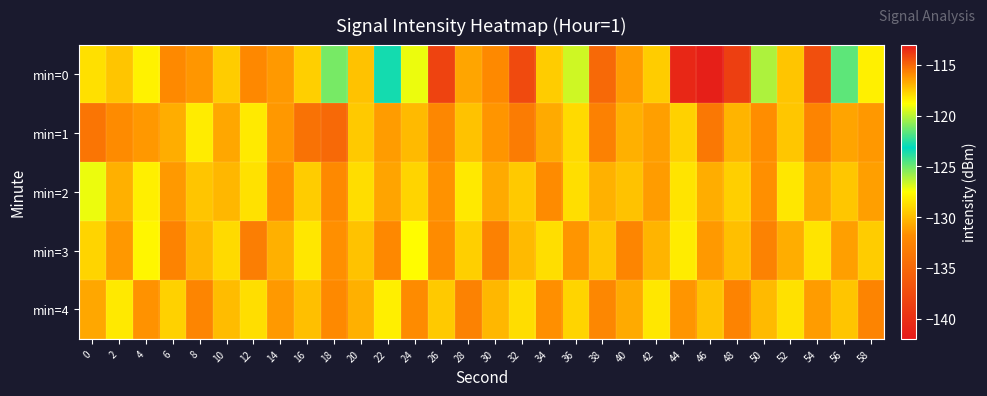

Reading left to right, what are all the values shown in this chart?

min=0: 0=-128.7	2=-129.7	4=-128.0	6=-132.1	8=-131.4	10=-129.4	12=-132.1	14=-131.3	16=-129.3	18=-121.1	20=-129.8	22=-123.5	24=-127.2	26=-138.2	28=-130.9	30=-132.1	32=-137.7	34=-129.4	36=-126.7	38=-135.0	40=-131.3	42=-129.4	44=-140.7	46=-141.5	48=-114.0	50=-126.1	52=-129.7	54=-137.2	56=-124.8	58=-128.0
min=1: 0=-133.8	2=-131.9	4=-131.4	6=-130.6	8=-128.2	10=-130.8	12=-128.3	14=-131.4	16=-134.1	18=-135.0	20=-129.5	22=-131.2	24=-130.1	26=-132.3	28=-129.8	30=-131.5	32=-133.2	34=-130.7	36=-128.9	38=-132.8	40=-130.5	42=-131.1	44=-129.2	46=-133.6	48=-130.3	50=-131.8	52=-129.6	54=-132.5	56=-130.9	58=-131.4
min=2: 0=-127.2	2=-130.5	4=-128.1	6=-131.3	8=-129.7	10=-130.2	12=-128.6	14=-131.8	16=-129.4	18=-132.1	20=-128.8	22=-130.9	24=-129.1	26=-131.6	28=-128.3	30=-130.7	32=-129.5	34=-131.9	36=-128.7	38=-130.4	40=-129.8	42=-131.2	44=-128.5	46=-130.6	48=-129.3	50=-131.7	52=-128.4	54=-130.8	56=-129.6	58=-131.1
min=3: 0=-129.1	2=-131.4	4=-127.8	6=-132.6	8=-130.2	10=-128.9	12=-133.1	14=-130.5	16=-128.4	18=-131.7	20=-129.8	22=-132.2	24=-127.6	26=-131.9	28=-129.3	30=-132.8	32=-130.1	34=-128.7	36=-131.5	38=-129.6	40=-132.4	42=-130.3	44=-128.2	46=-131.3	48=-129.9	50=-132.7	52=-130.6	54=-128.5	56=-131.1	58=-129.4
min=4: 0=-130.8	2=-128.3	4=-131.6	6=-129.2	8=-132.4	10=-130.0	12=-128.7	14=-131.3	16=-129.9	18=-132.1	20=-130.5	22=-128.1	24=-131.9	26=-129.5	28=-132.7	30=-130.2	32=-128.8	34=-131.7	36=-129.1	38=-132.3	40=-130.7	42=-128.4	44=-131.5	46=-129.8	48=-132.6	50=-130.1	52=-128.6	54=-131.2	56=-129.7	58=-132.5